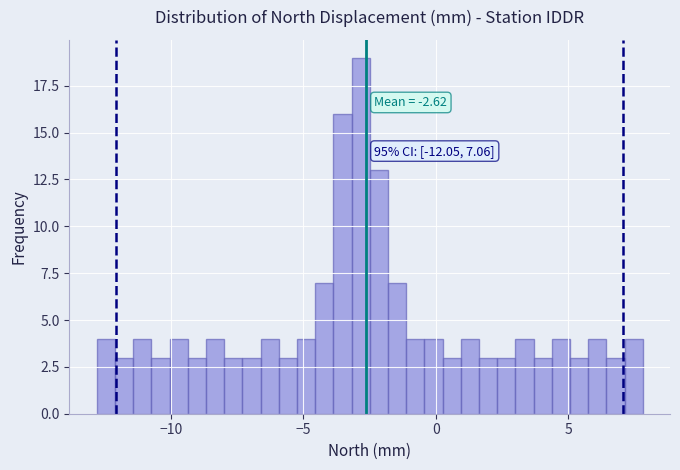

Read against the x-axis, roughly where is the centre of the tallest bar?

-3.0